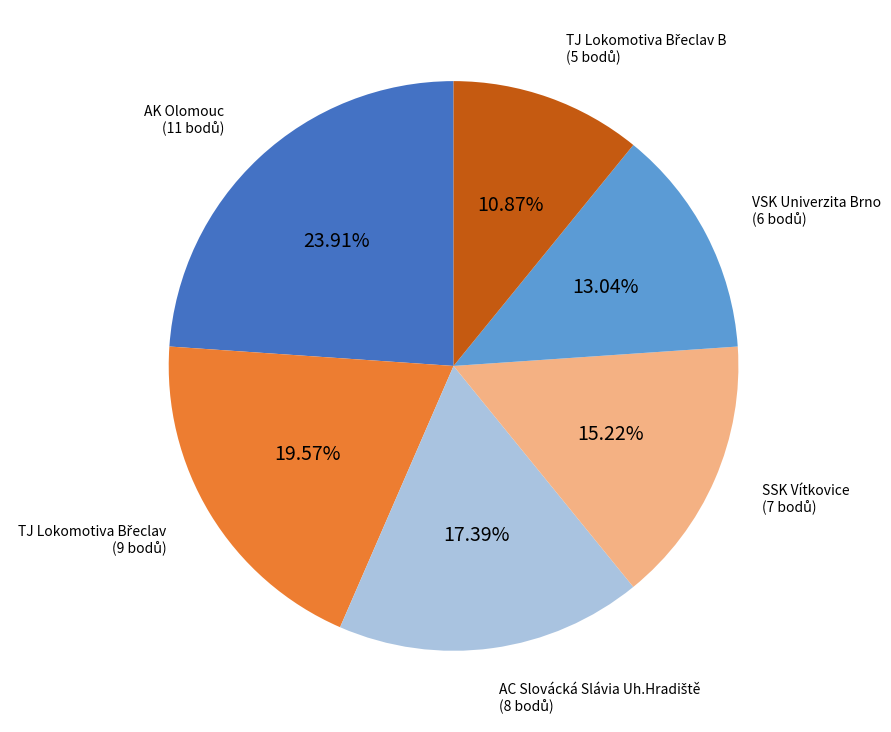

Does SSK Vítkovice represent more than half of the total?

No